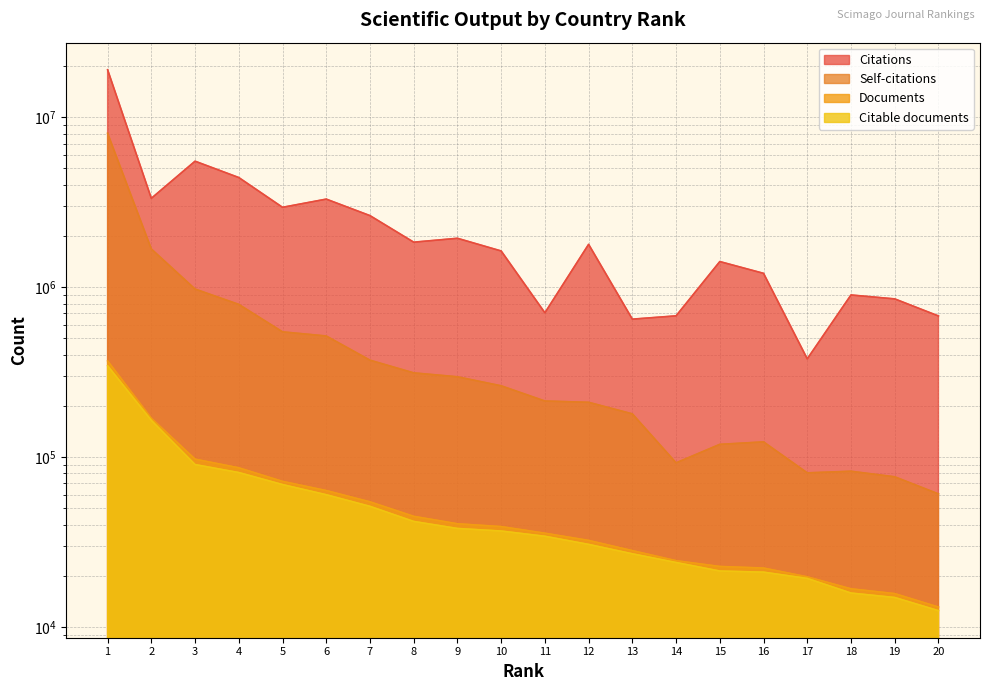

What is the total value across all series at 7?

3115391